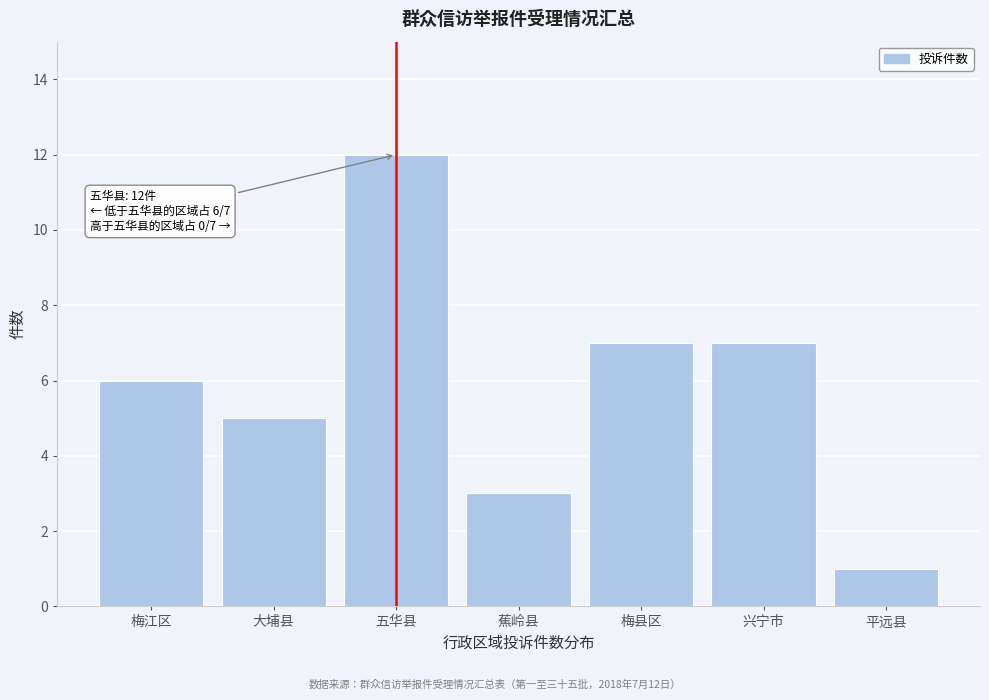

Reading left to right, list all the values displayed in this chart.

梅江区=6	大埔县=5	五华县=12	蕉岭县=3	梅县区=7	兴宁市=7	平远县=1